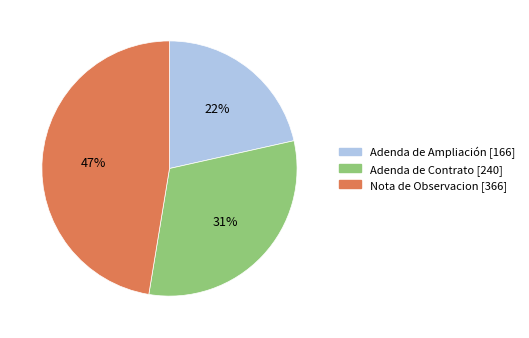

To the nearest percent, what portion does Adenda de Ampliación [166] represent?

22%